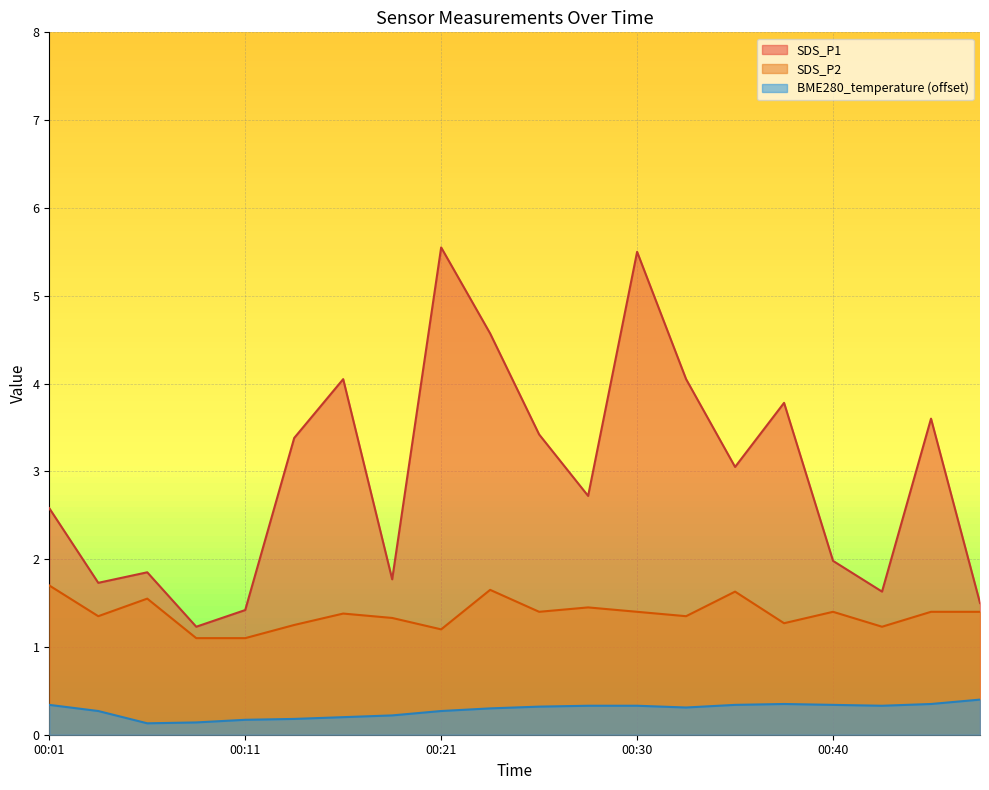

At 00:06, list the series in order from smallest to largest.

BME280_temperature, SDS_P2, SDS_P1